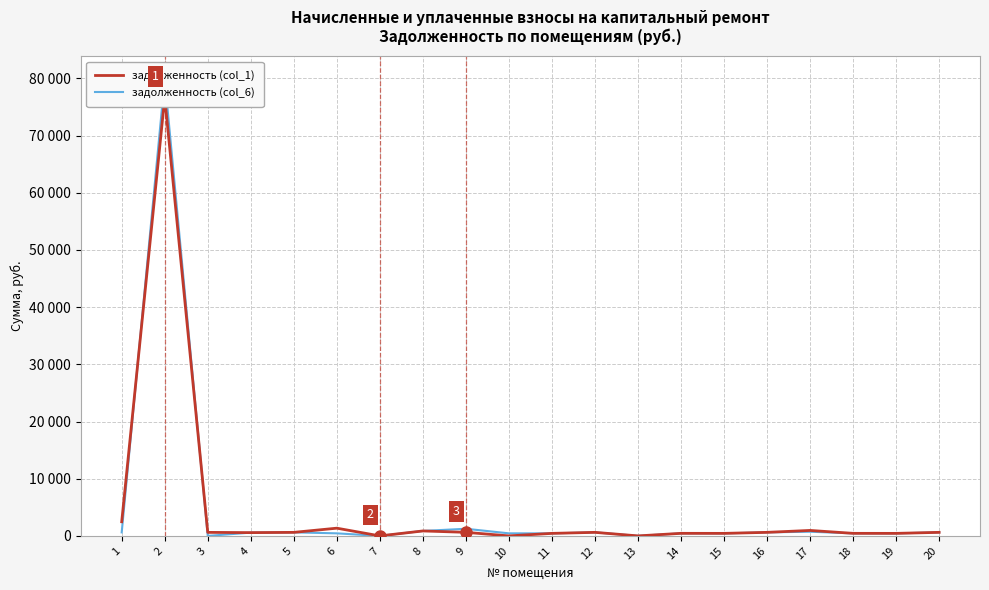

Is this an area chart (filled region under the line)?

No